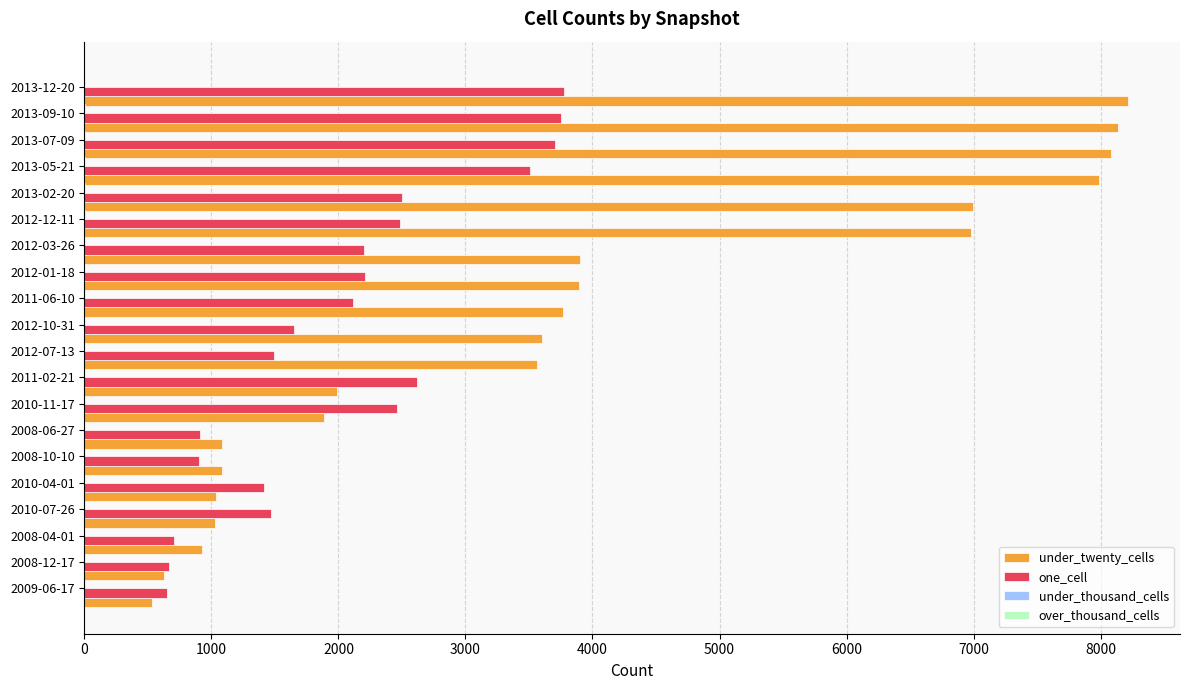

What is the sum of all one_cell values?

41197